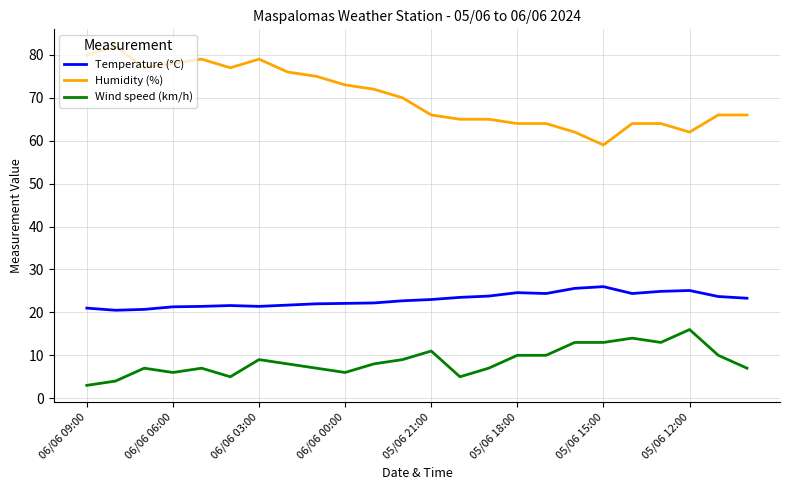

True or false: Wind speed (km/h) and Temperature (°C) cross at least once.

False